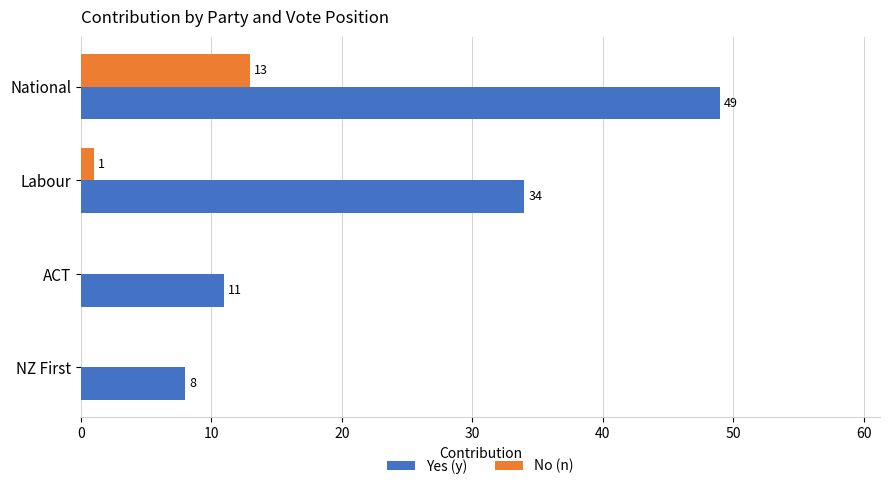

What is the sum of all No (n) values?

14